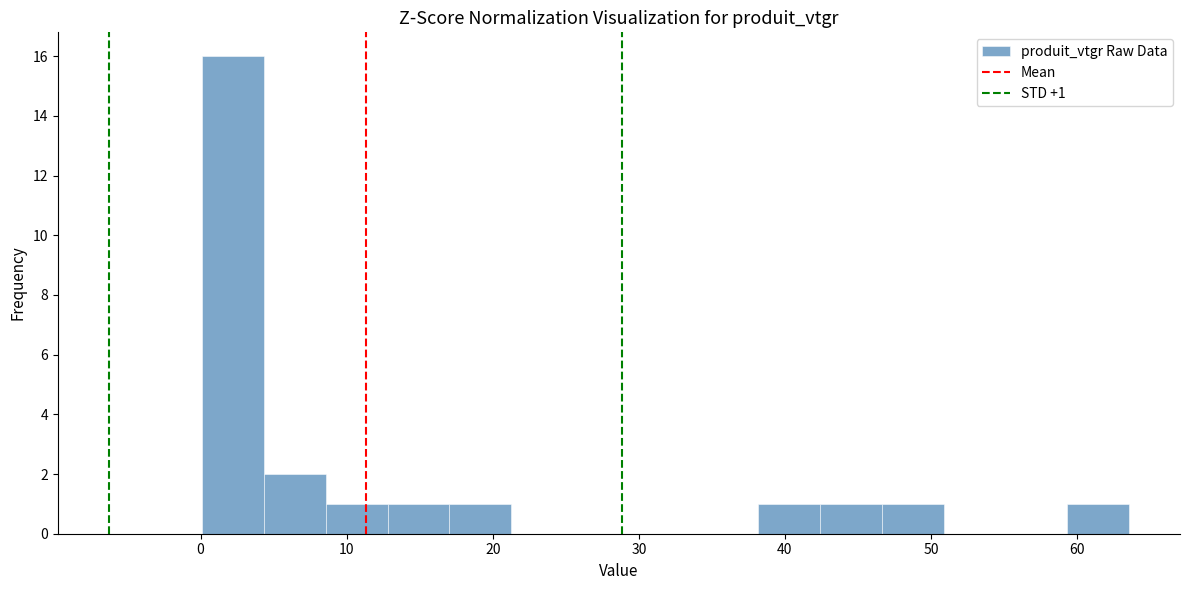

Over which range of the x-axis is the bar tallest?

0 to 4